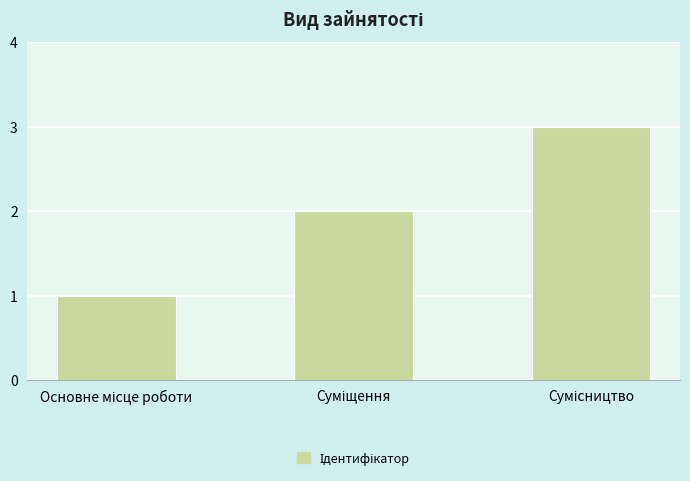

How many data points does each series have?

3